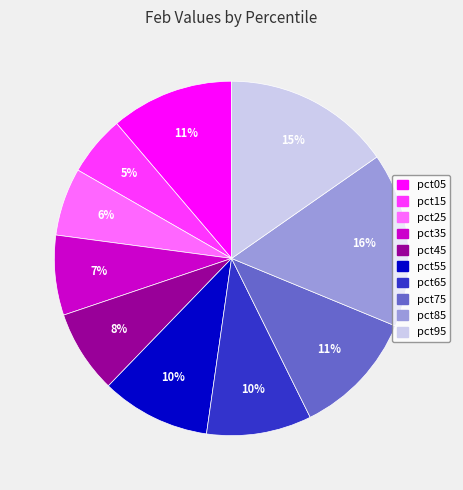

Which has a higher value, pct25 or pct85?

pct85